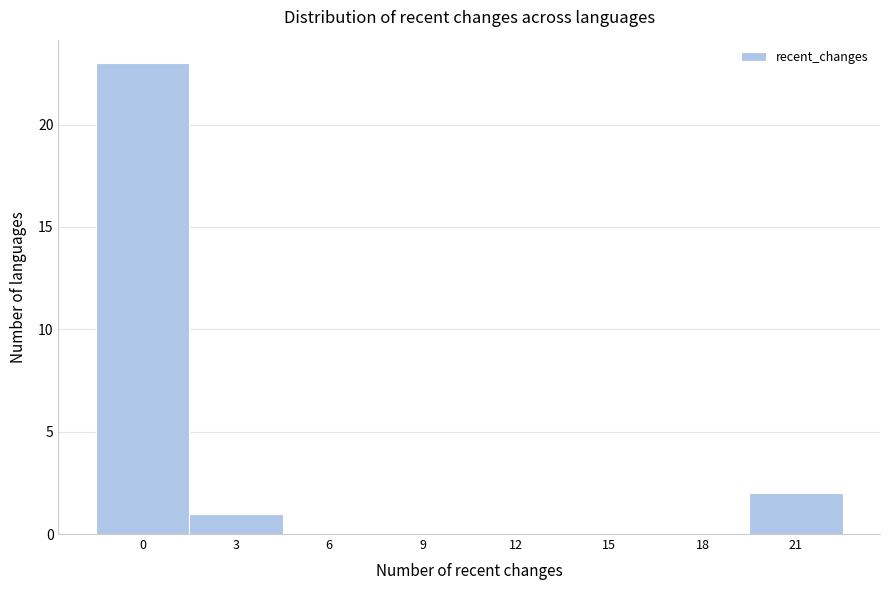

Reading left to right, extract all data points from this chart.

0=23	3=1	6=0	9=0	12=0	15=0	18=0	21=2